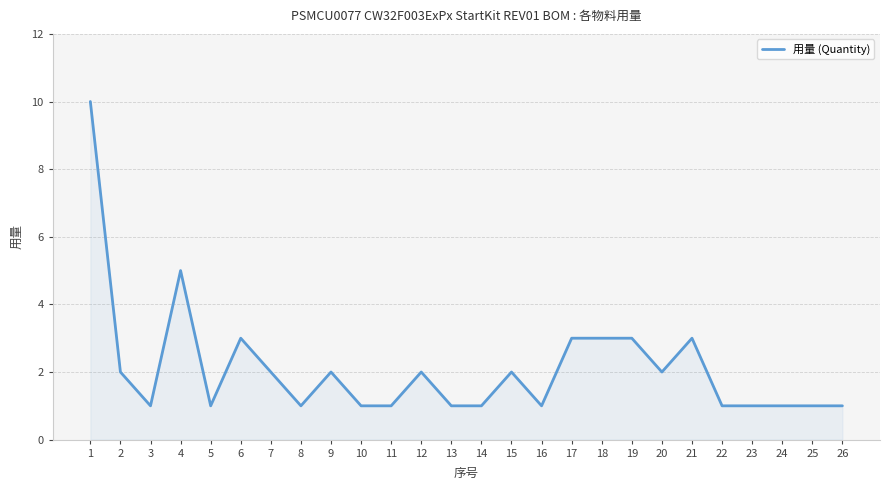

Which has a higher value, 7 or 11?

7